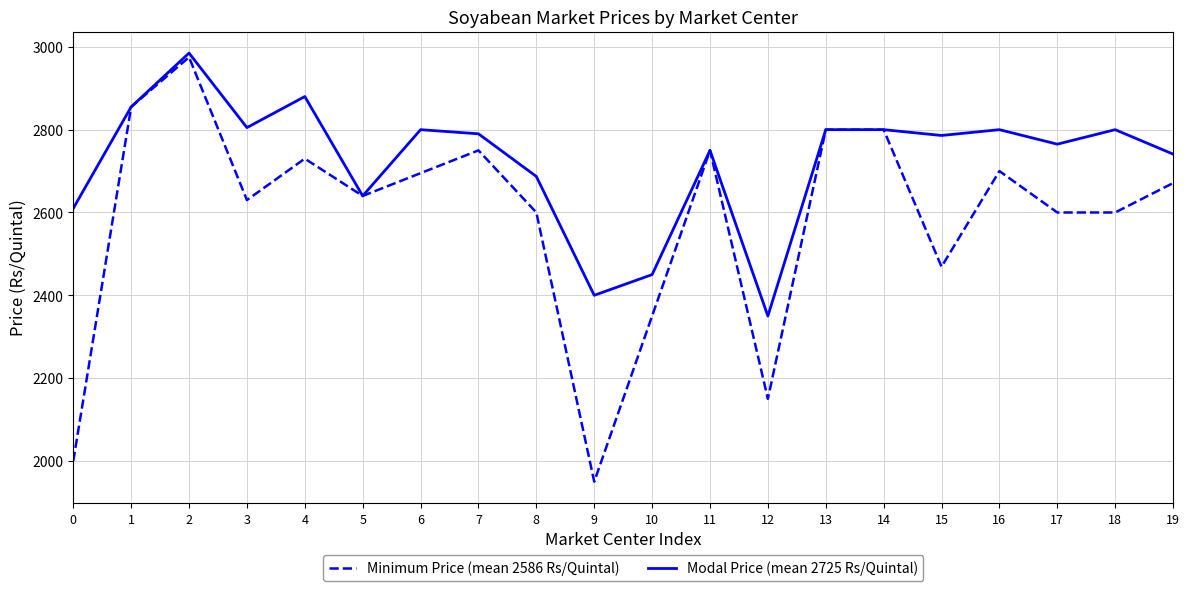

What is the minimum value for Minimum Price (mean 2586 Rs/Quintal)?

1950